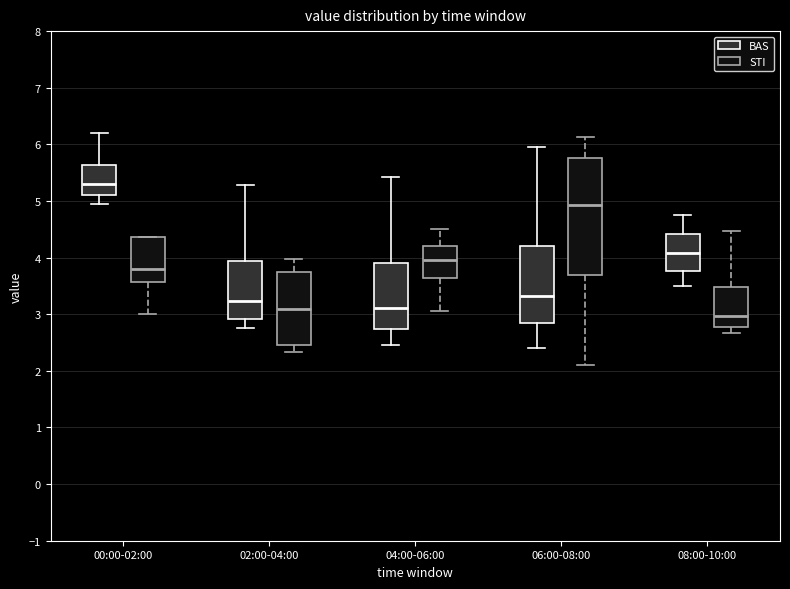

Reading left to right, transcribe this box plot: for each box, give where its median line is, the range the box spans, and where its two whiskers end, as read against the y-axis. The values are not printed on the chart, so give them approximately, as read against the axis.

00:00-02:00 (BAS): median 5.3, box 5.1 to 5.6, whiskers 5.0 to 6.2
00:00-02:00 (STI): median 3.8, box 3.6 to 4.4, whiskers 3.0 to 4.4
02:00-04:00 (BAS): median 3.2, box 2.9 to 3.9, whiskers 2.8 to 5.3
02:00-04:00 (STI): median 3.1, box 2.5 to 3.7, whiskers 2.3 to 4.0
04:00-06:00 (BAS): median 3.1, box 2.7 to 3.9, whiskers 2.5 to 5.4
04:00-06:00 (STI): median 4.0, box 3.6 to 4.2, whiskers 3.1 to 4.5
06:00-08:00 (BAS): median 3.3, box 2.9 to 4.2, whiskers 2.4 to 6.0
06:00-08:00 (STI): median 4.9, box 3.7 to 5.8, whiskers 2.1 to 6.1
08:00-10:00 (BAS): median 4.1, box 3.8 to 4.4, whiskers 3.5 to 4.8
08:00-10:00 (STI): median 3.0, box 2.8 to 3.5, whiskers 2.7 to 4.5